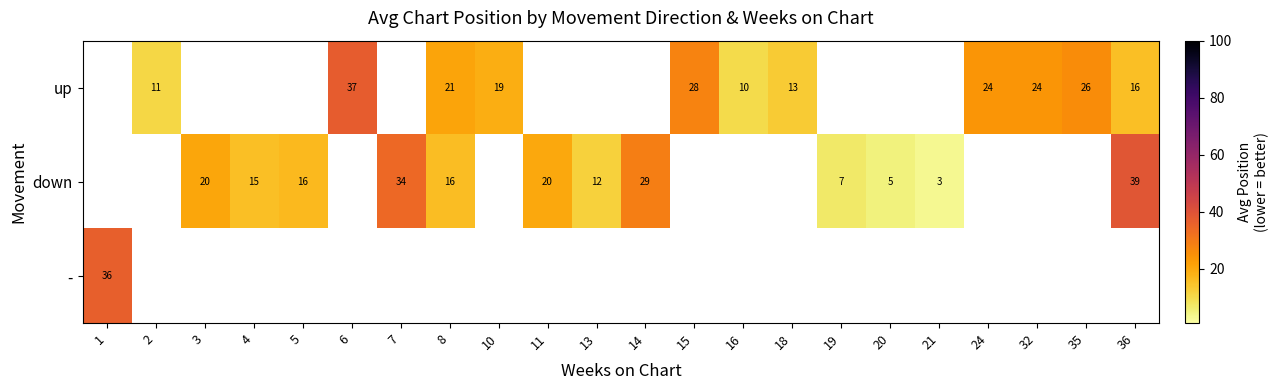

The value of down at 3 is 20. True or false?

True